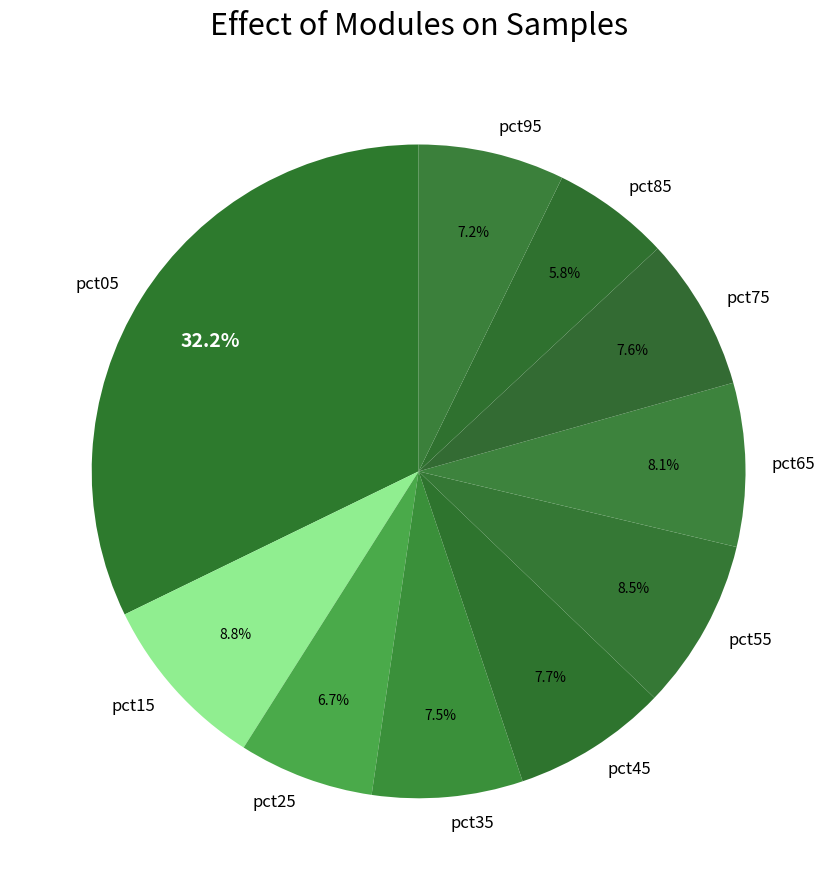

Is there any slice that represents more than half of the pie?

No